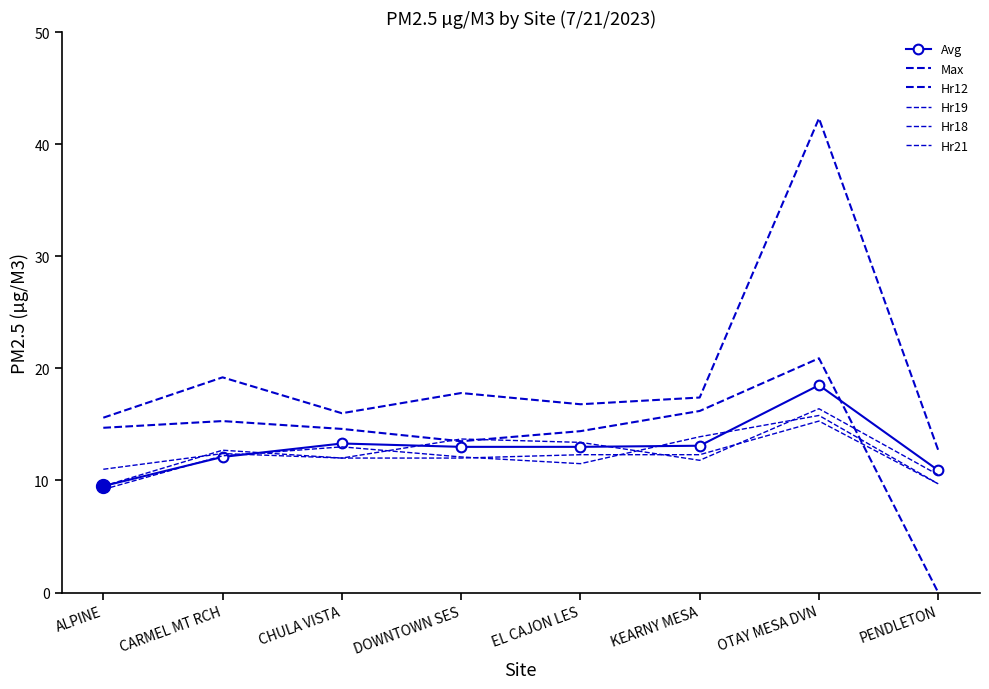

Reading left to right, list all the values displayed in this chart.

Avg: 9.5	12.1	13.3	13.0	13.0	13.1	18.5	10.9
Max: 15.6	19.2	16.0	17.8	16.8	17.4	42.3	12.7
Hr12: 14.7	15.3	14.6	13.5	14.4	16.2	20.9	0.0
Hr19: 9.5	12.7	12.0	12.0	12.3	12.3	15.3	9.7
Hr18: 9.2	12.2	13.0	12.1	11.5	13.9	15.8	9.7
Hr21: 11.0	12.4	12.0	13.7	13.4	11.8	16.4	10.5